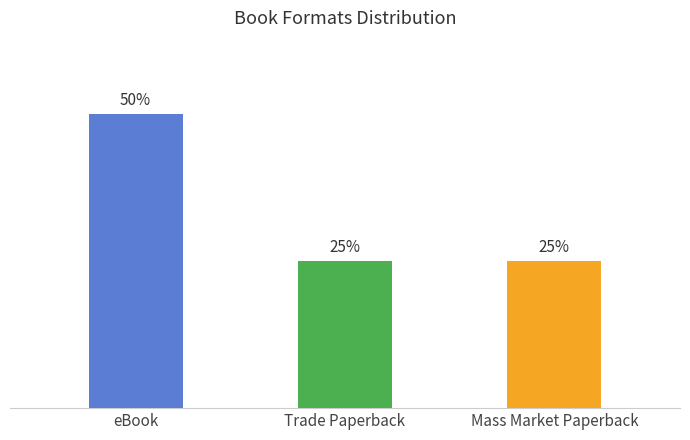

Which label corresponds to the largest value in the chart?

eBook